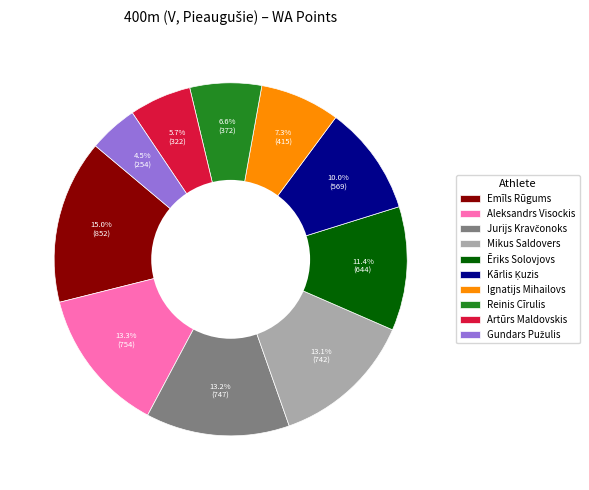

Do Reinis Cīrulis and Ēriks Solovjovs together represent more than half of the pie?

No